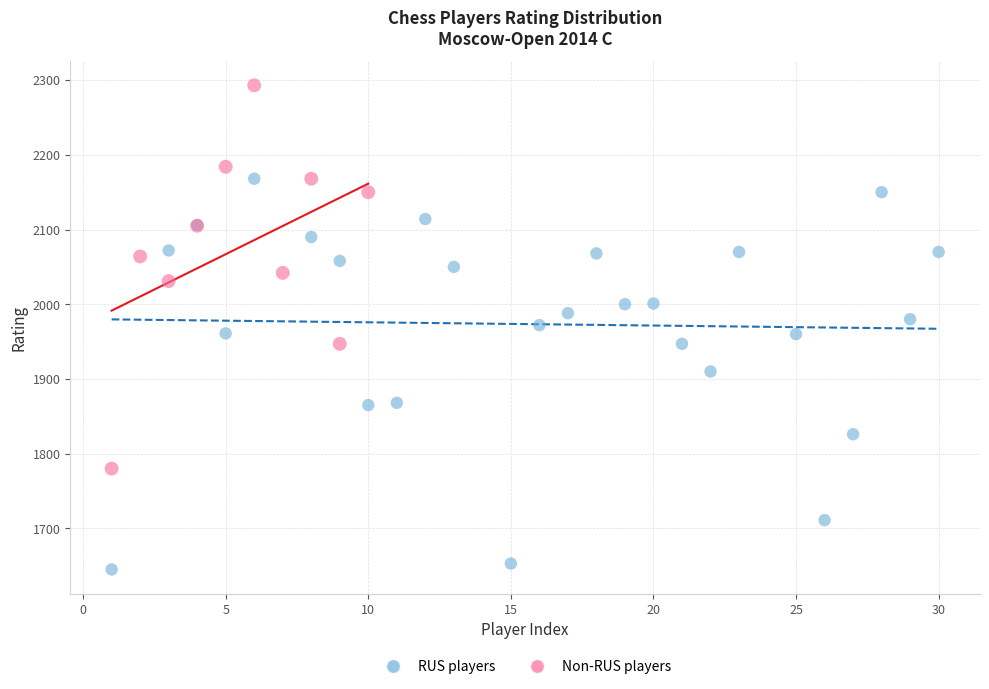

Which series contains the lowest Y value?

RUS players